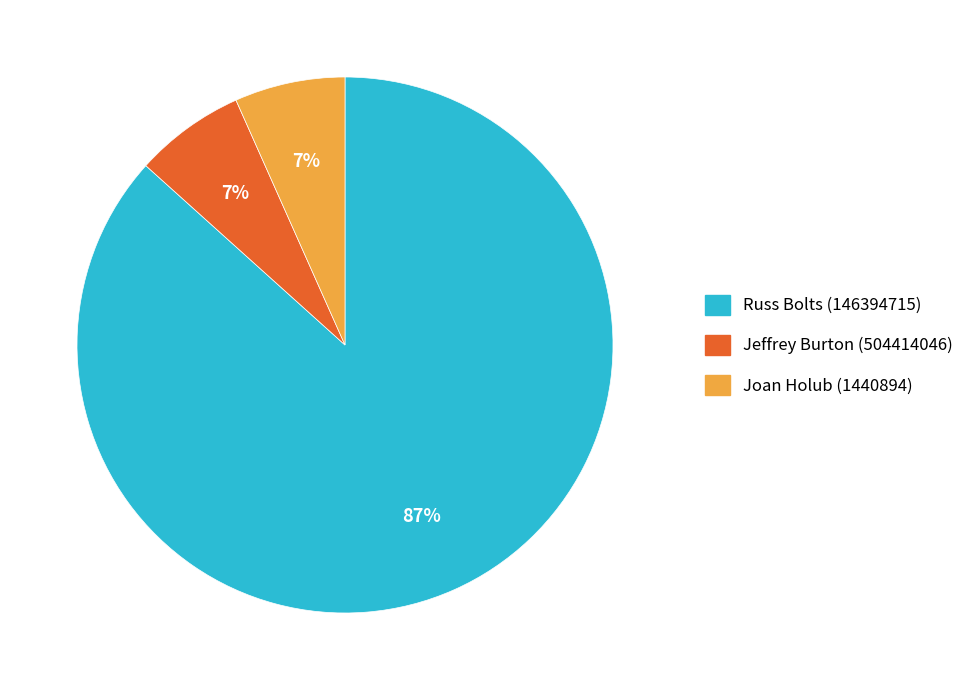

To the nearest percent, what is the average slice percentage?

33%